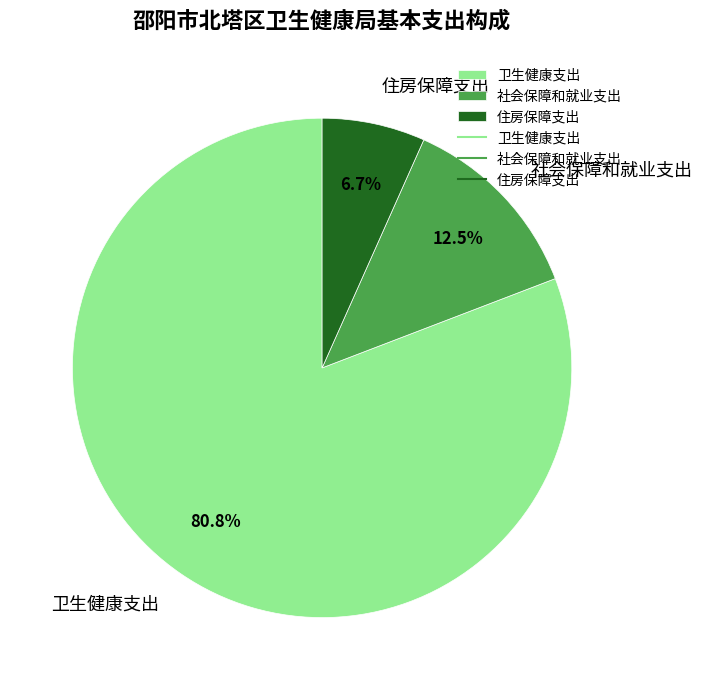

How many slices are in this pie chart?

3